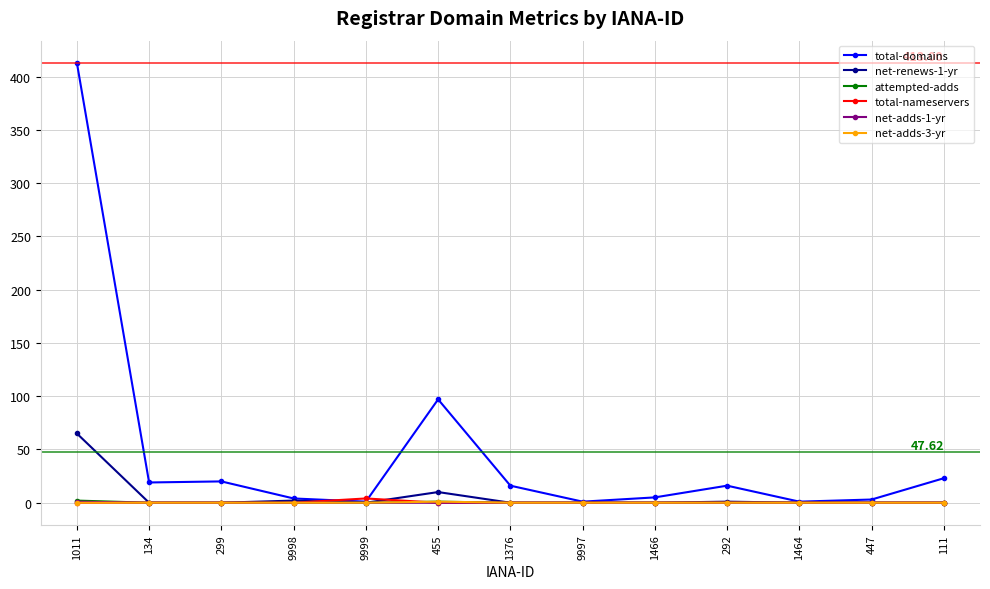

Which series has the largest range (max minus min)?

total-domains